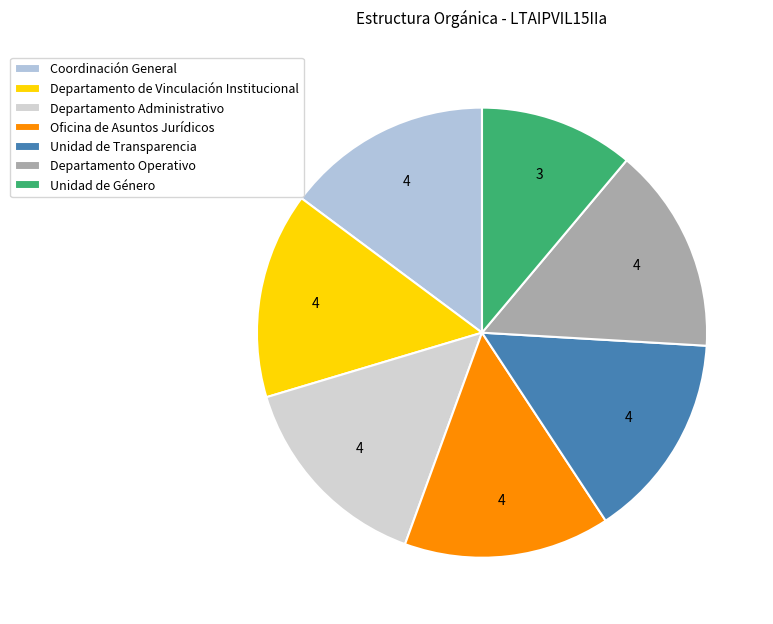

To the nearest percent, what is the combined percentage of Oficina de Asuntos Jurídicos and Departamento Administrativo?

30%